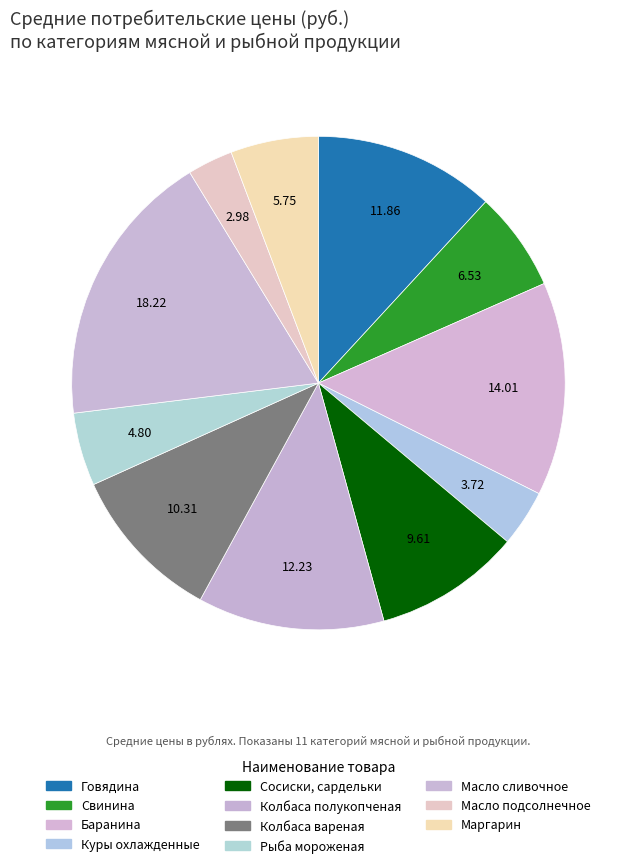

Count the number of slices in the pie.

11